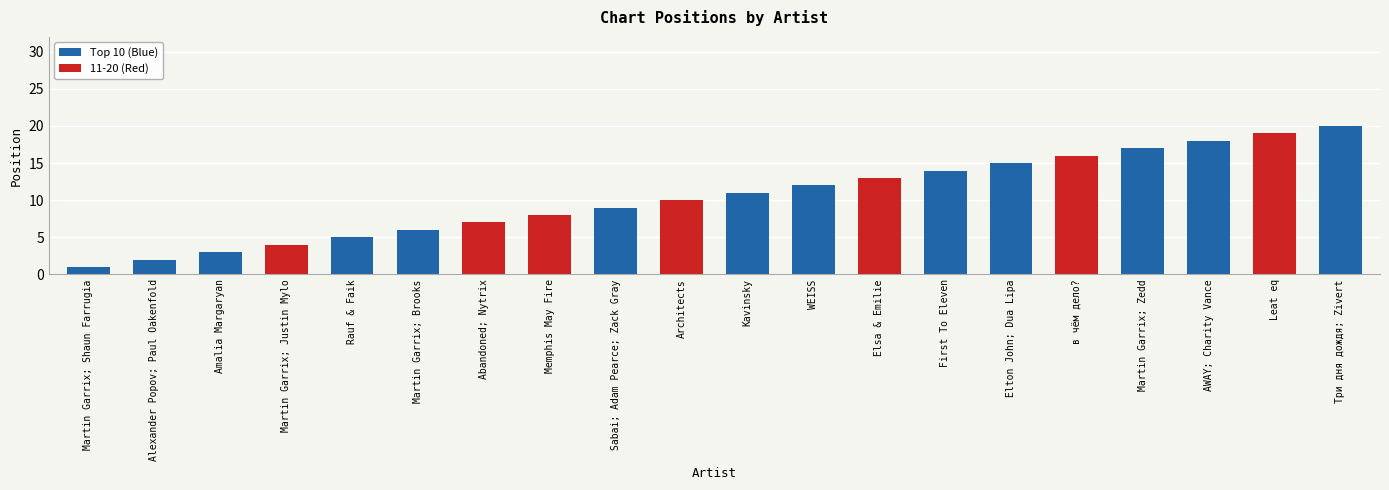

List the labels in order of value, smallest first.

Martin Garrix; Shaun Farrugia, Alexander Popov; Paul Oakenfold, Amalia Margaryan, Martin Garrix; Justin Mylo, Rauf & Faik, Martin Garrix; Brooks, Abandoned; Nytrix, Memphis May Fire, Sabai; Adam Pearce; Zack Gray, Architects, Kavinsky, WEISS, Elsa & Emilie, First To Eleven, Elton John; Dua Lipa, в чём дело?, Martin Garrix; Zedd, AWAY; Charity Vance, Leat eq, Три дня дождя; Zivert